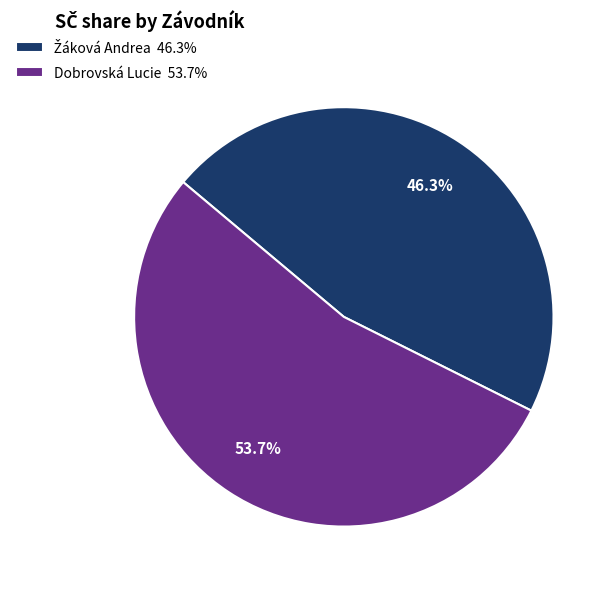

How many slices are in this pie chart?

2